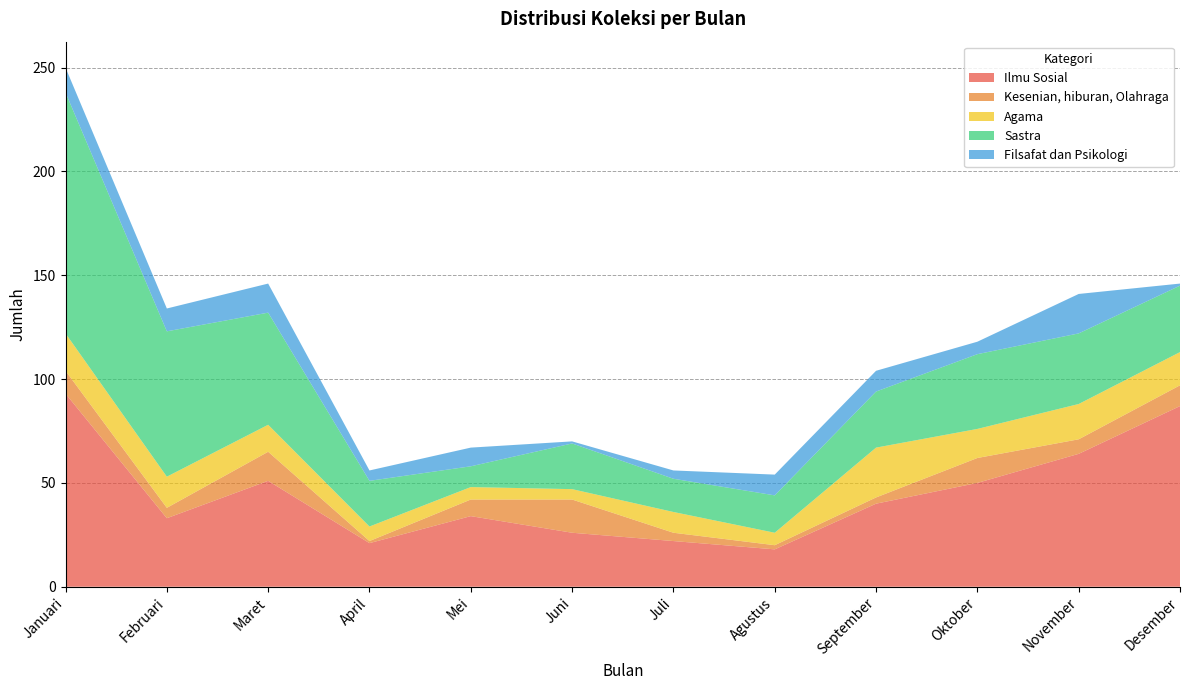

Reading left to right, what are all the values shown in this chart?

Ilmu Sosial: Januari=93	Februari=33	Maret=51	April=21	Mei=34	Juni=26	Juli=22	Agustus=18	September=40	Oktober=50	November=64	Desember=87
Kesenian, hiburan, Olahraga: Januari=11	Februari=5	Maret=14	April=1	Mei=8	Juni=16	Juli=4	Agustus=2	September=3	Oktober=12	November=7	Desember=10
Agama: Januari=18	Februari=15	Maret=13	April=7	Mei=6	Juni=5	Juli=10	Agustus=6	September=24	Oktober=14	November=17	Desember=16
Sastra: Januari=116	Februari=70	Maret=54	April=22	Mei=10	Juni=22	Juli=16	Agustus=18	September=27	Oktober=36	November=34	Desember=32
Filsafat dan Psikologi: Januari=12	Februari=11	Maret=14	April=5	Mei=9	Juni=1	Juli=4	Agustus=10	September=10	Oktober=6	November=19	Desember=1